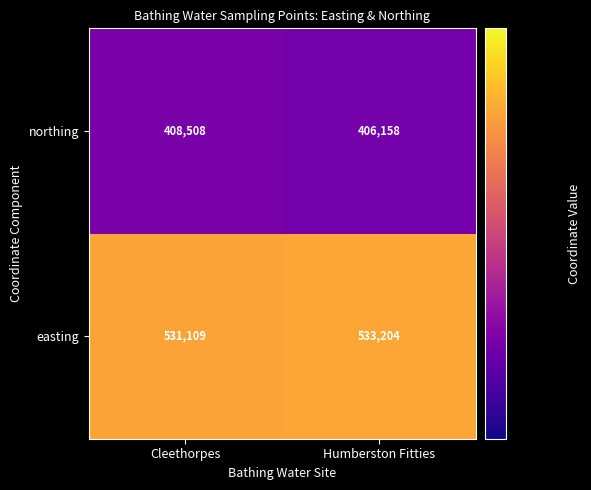

Which series has the widest spread of values?

northing